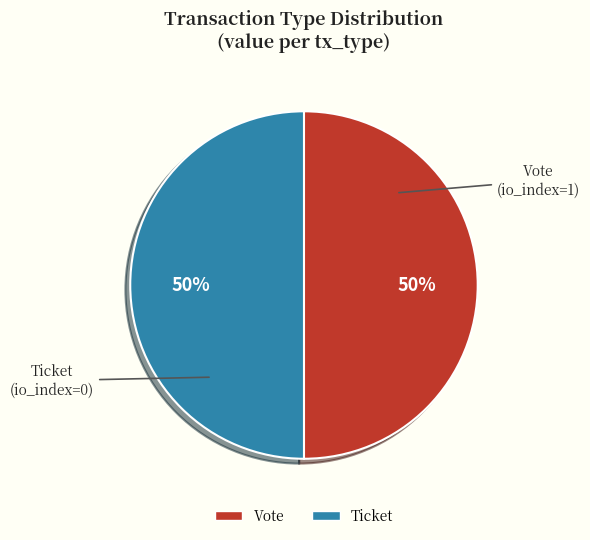

Approximately how many times larger is the value at Ticket compared to Vote?

1.0